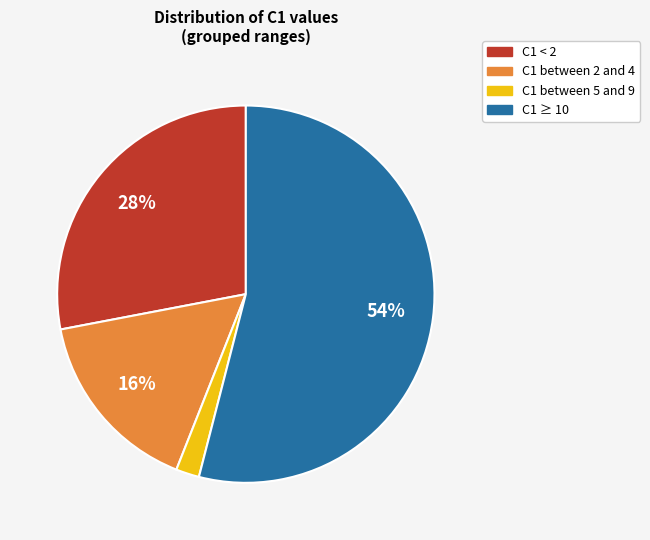

Count the number of slices in the pie.

4